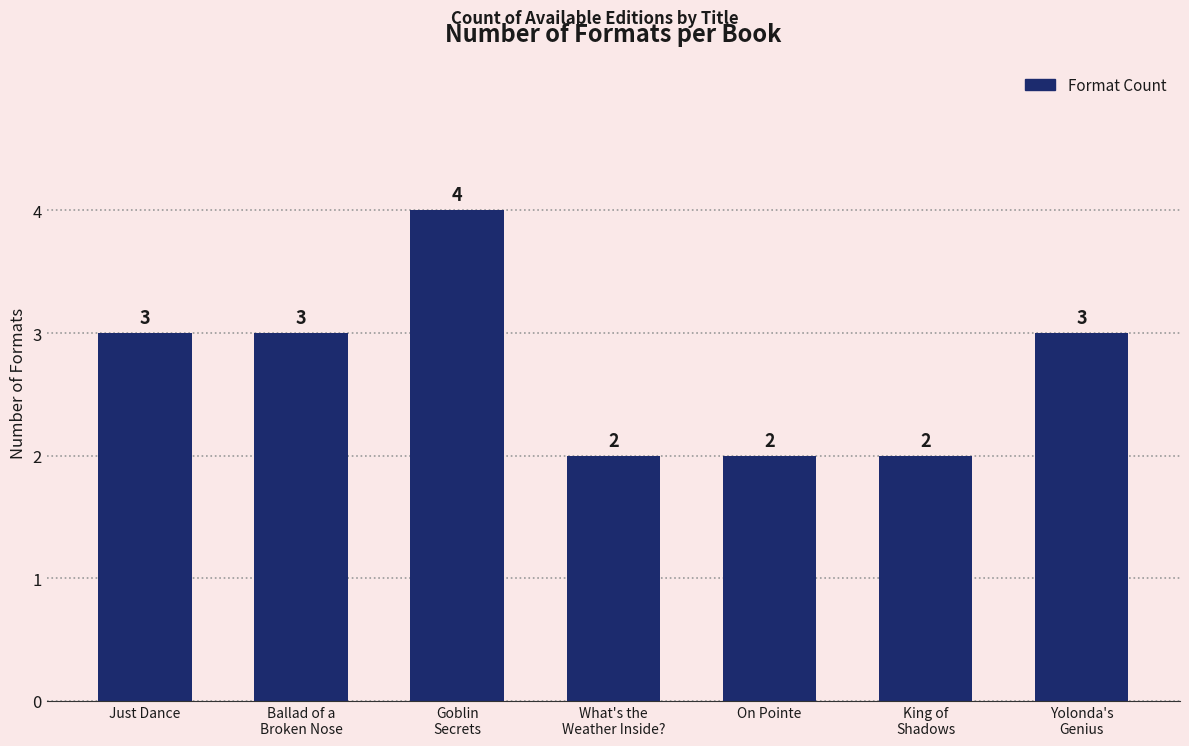

Count the values in the range 2 to 3.

6